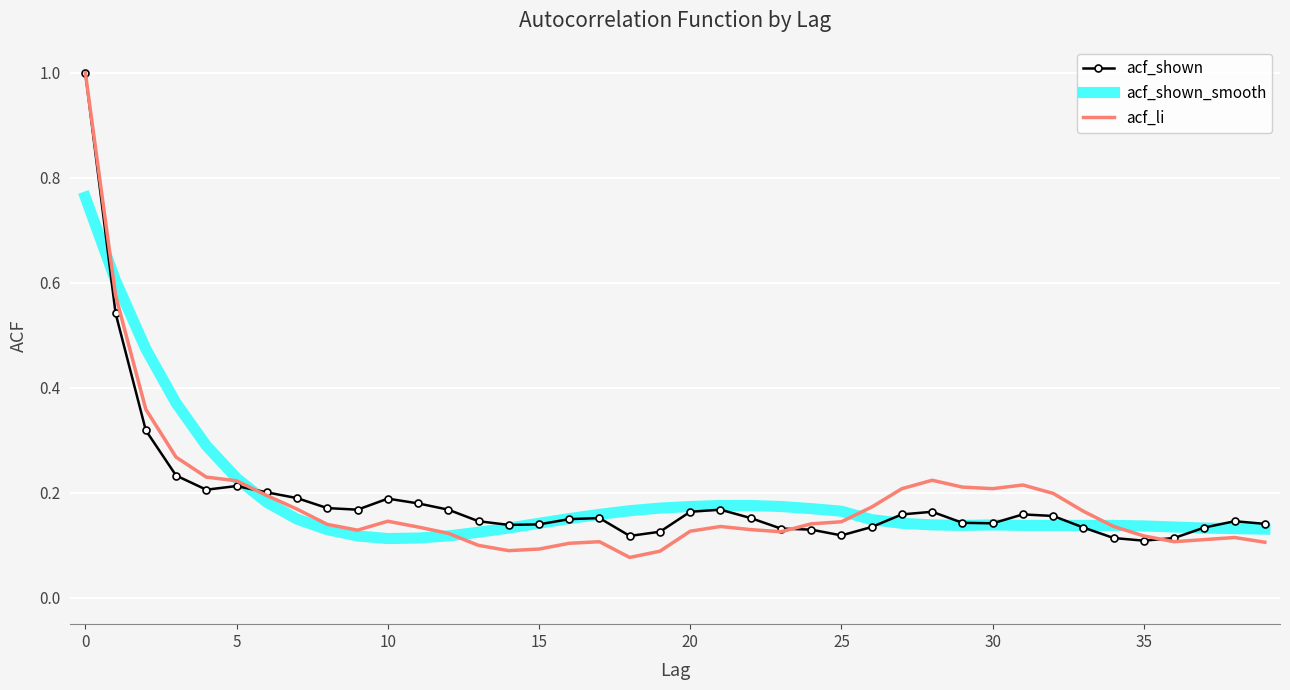

Which series has the largest range (max minus min)?

acf_li